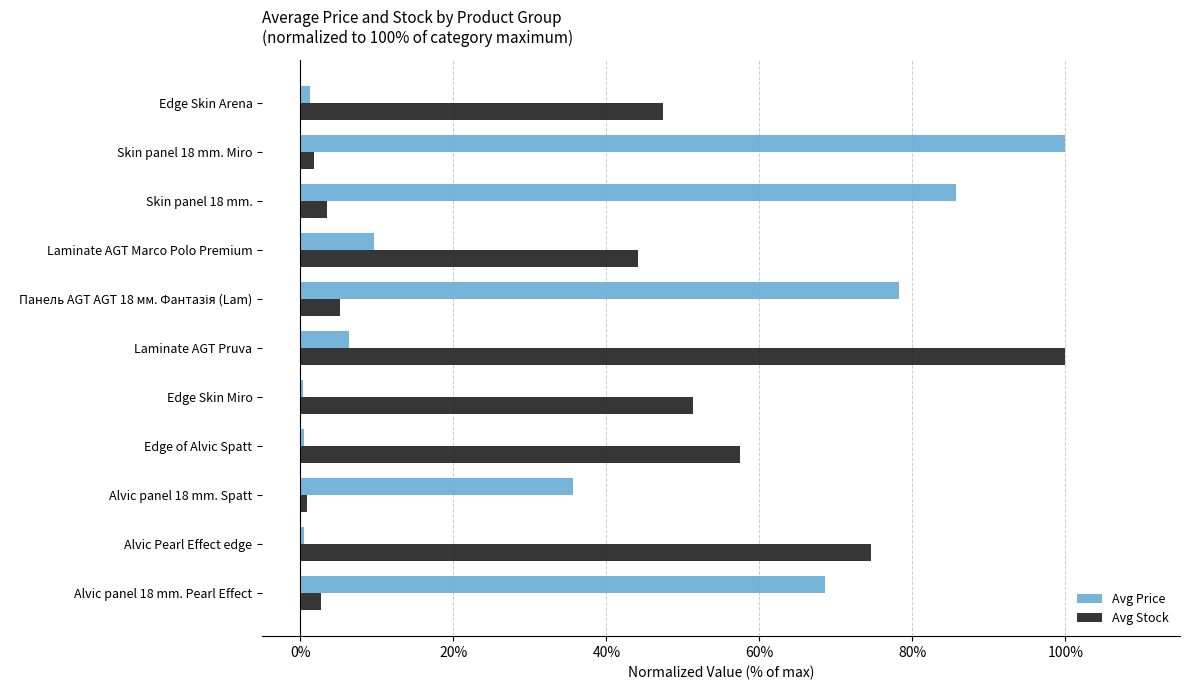

What is the average value of the Avg Stock series?

35.3